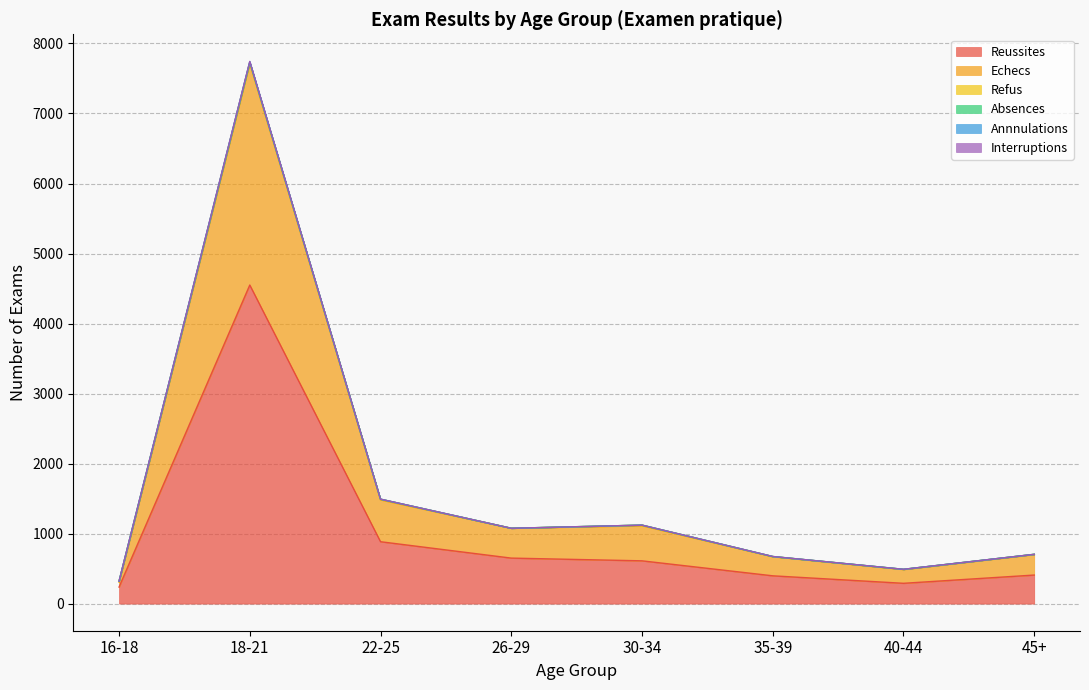

True or false: Reussites has more than 1 interior local peaks.

False